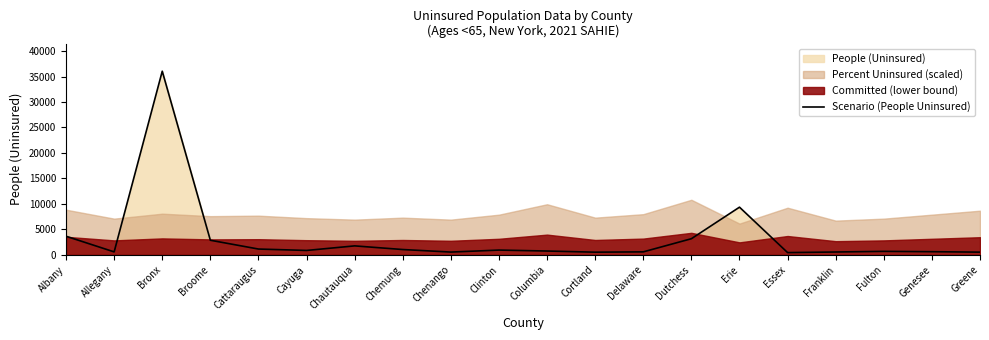

Where is the data nearest to the value 18247?

Erie